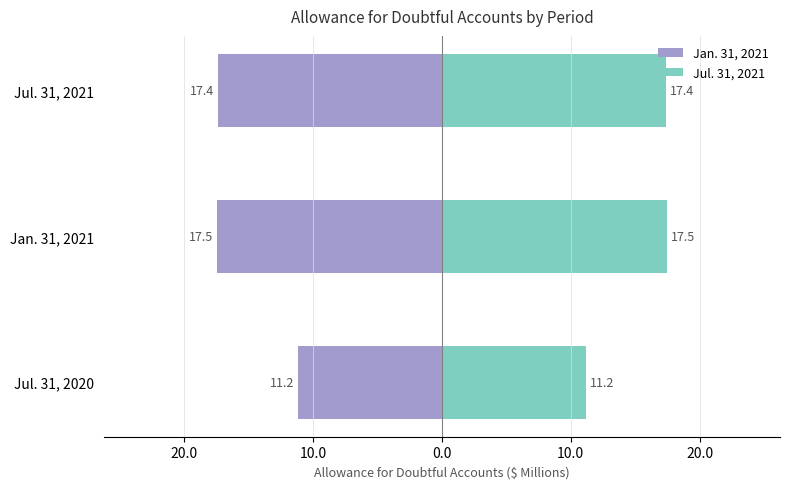

At Jul. 31, 2020, list the series in order from smallest to largest.

Jan. 31, 2021, Jul. 31, 2021